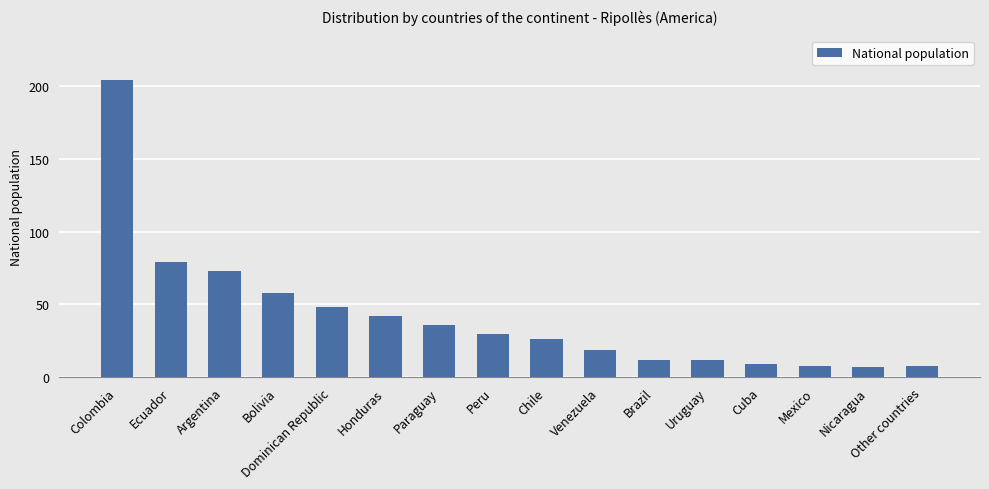

What is the value of the 14th bar from the left?

8